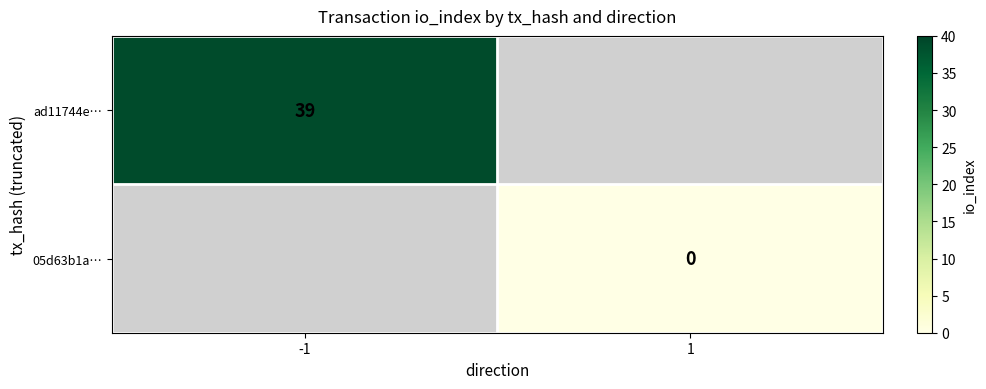

Between 1 and -1, which is larger?

-1